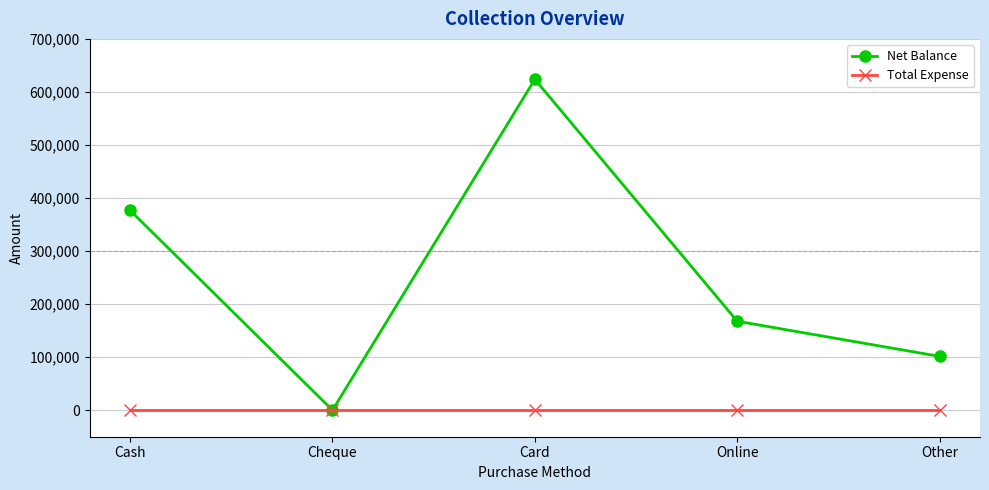

Between Cash and Card, which series saw the biggest shift?

Net Balance